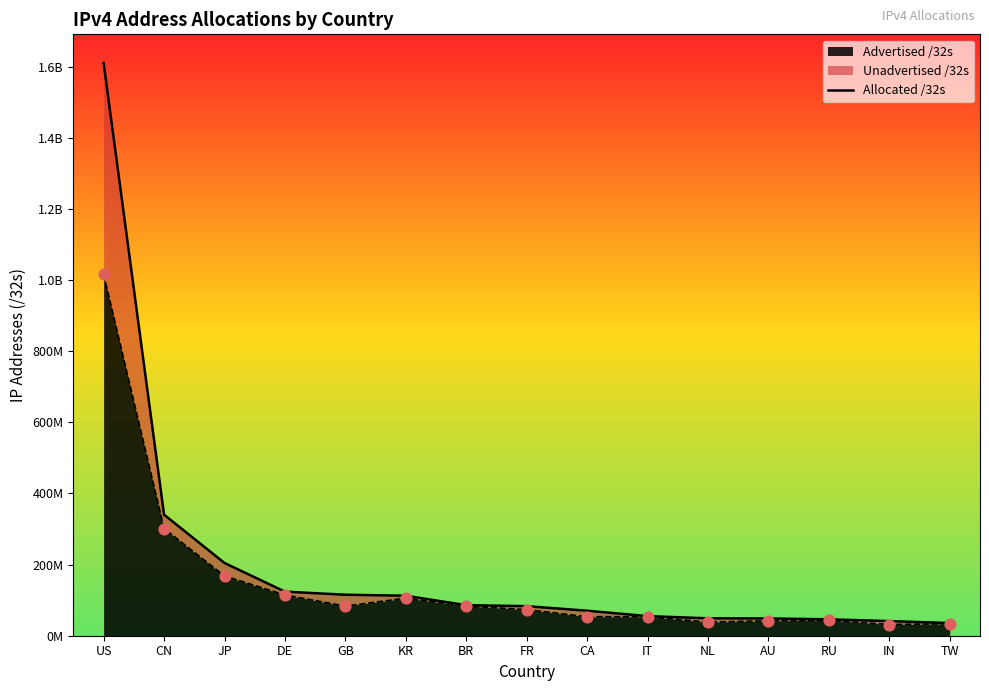

What is the change in value from US to RU?

-1564406784